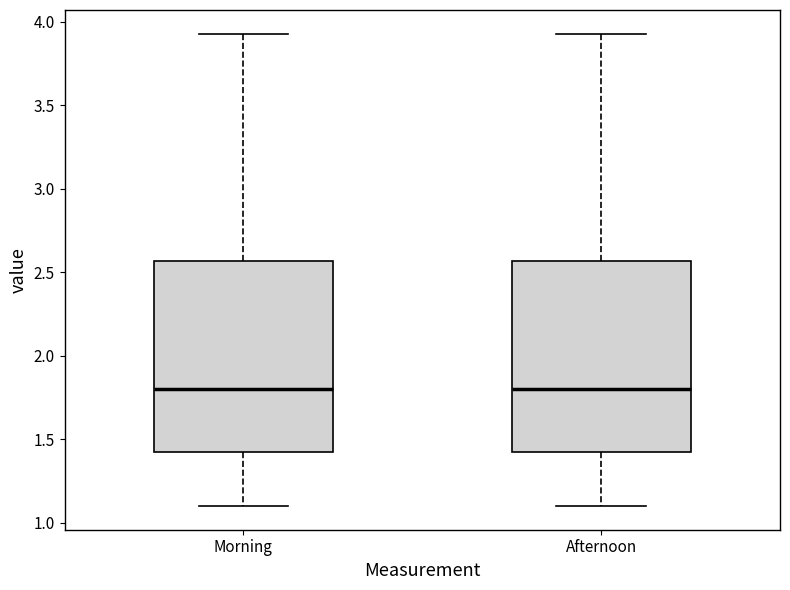

Reading left to right, read every box against the y-axis: the position of its median line, the range the box covers, and the ends of its whiskers. The values are not printed on the chart, so give them approximately, as read against the axis.

Morning: median 1.80, box 1.40 to 2.55, whiskers 1.10 to 3.95
Afternoon: median 1.80, box 1.40 to 2.55, whiskers 1.10 to 3.95